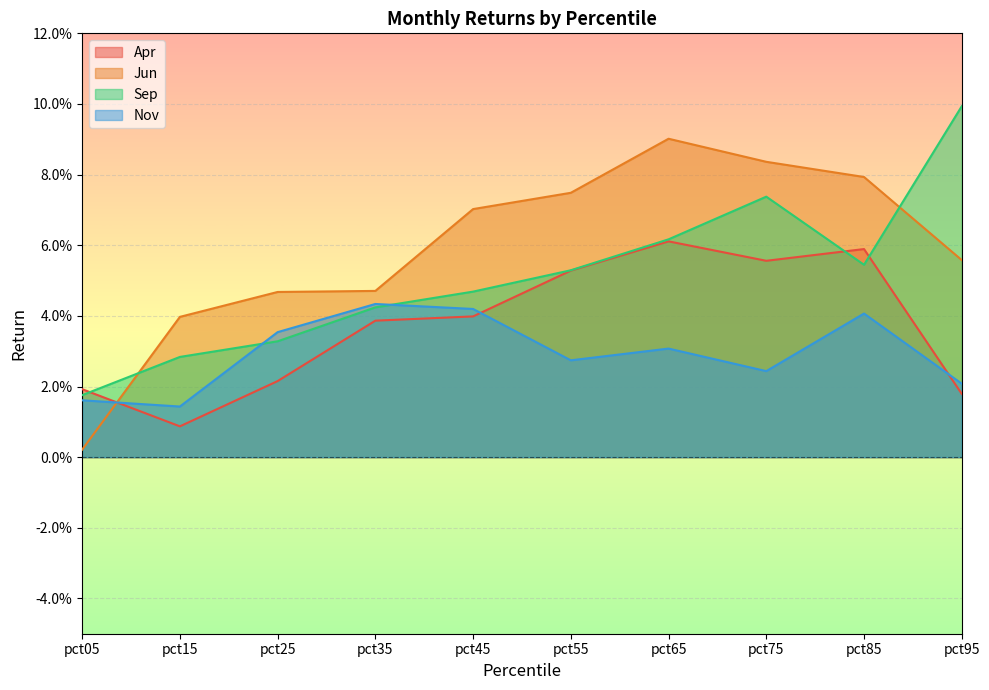

How many intersections are there between Apr and Sep?

3